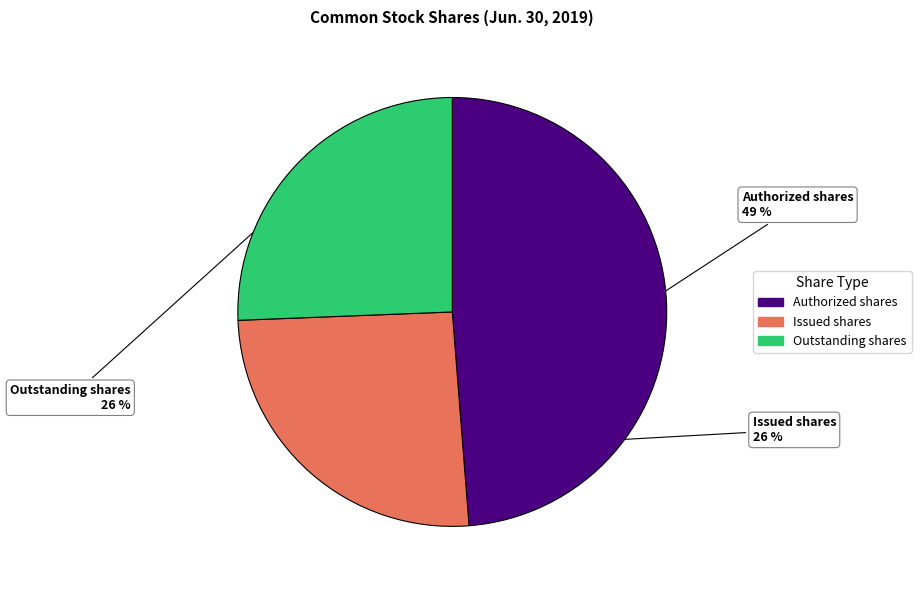

To the nearest percent, what is the average slice percentage?

33%